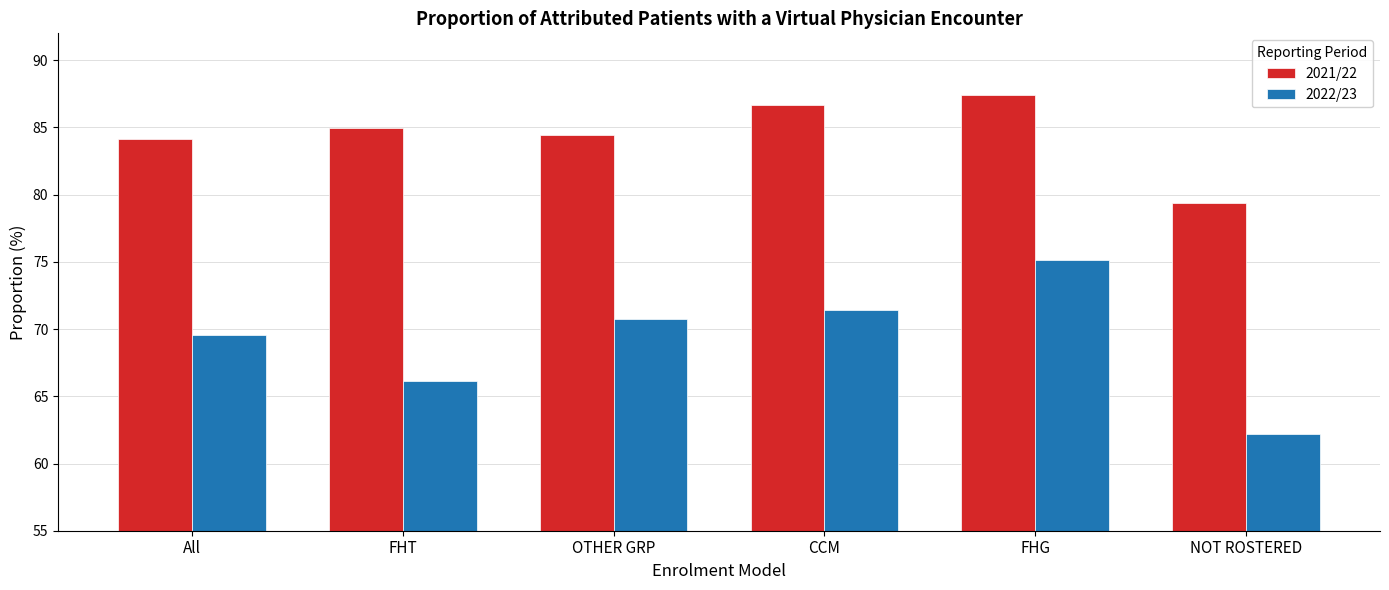

Reading right to left, transcribe all the data shown in this chart.

2021/22: NOT ROSTERED=79.4	FHG=87.4	CCM=86.7	OTHER GRP=84.4	FHT=84.9	All=84.1
2022/23: NOT ROSTERED=62.2	FHG=75.1	CCM=71.4	OTHER GRP=70.8	FHT=66.1	All=69.5